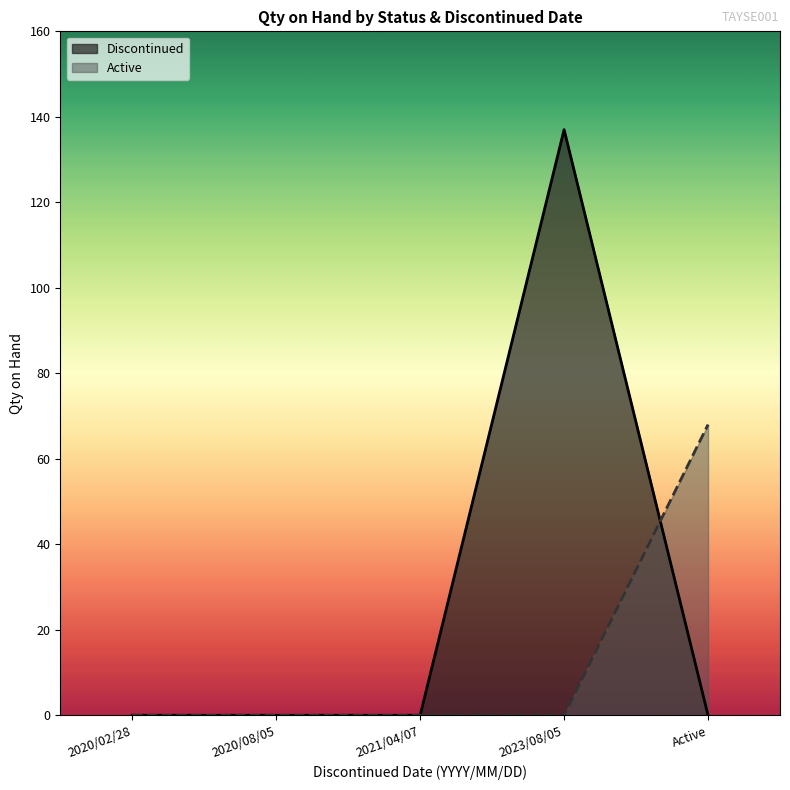

At which label is Active closest to 34?

2020/02/28